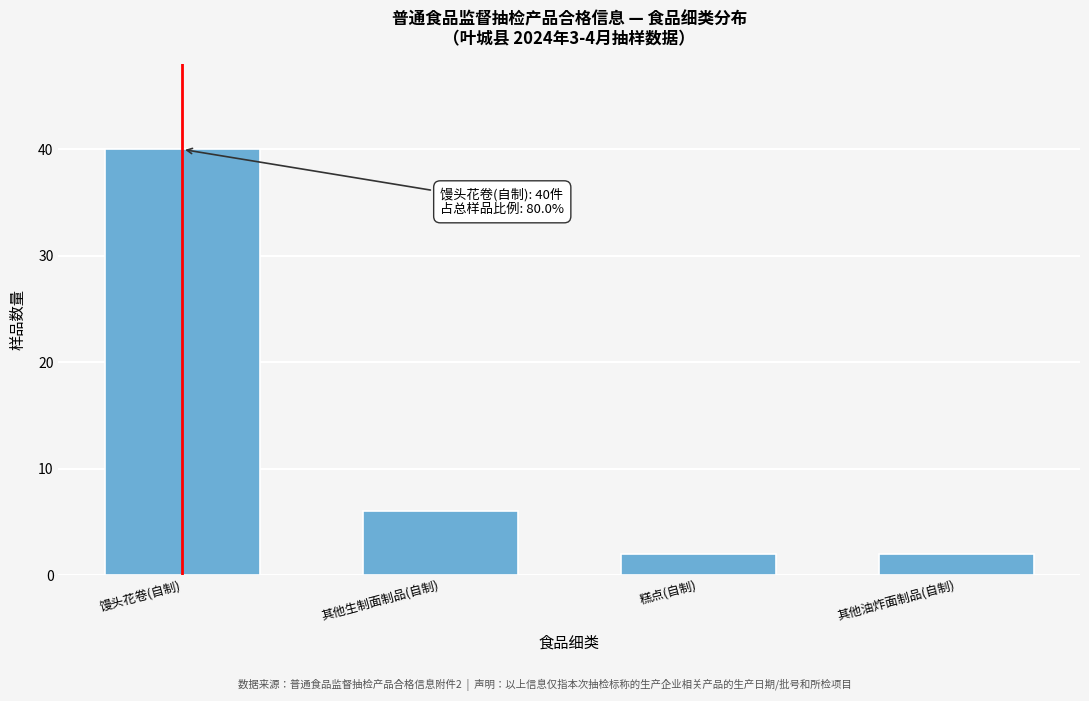

Reading left to right, what are all the values shown in this chart?

40	6	2	2